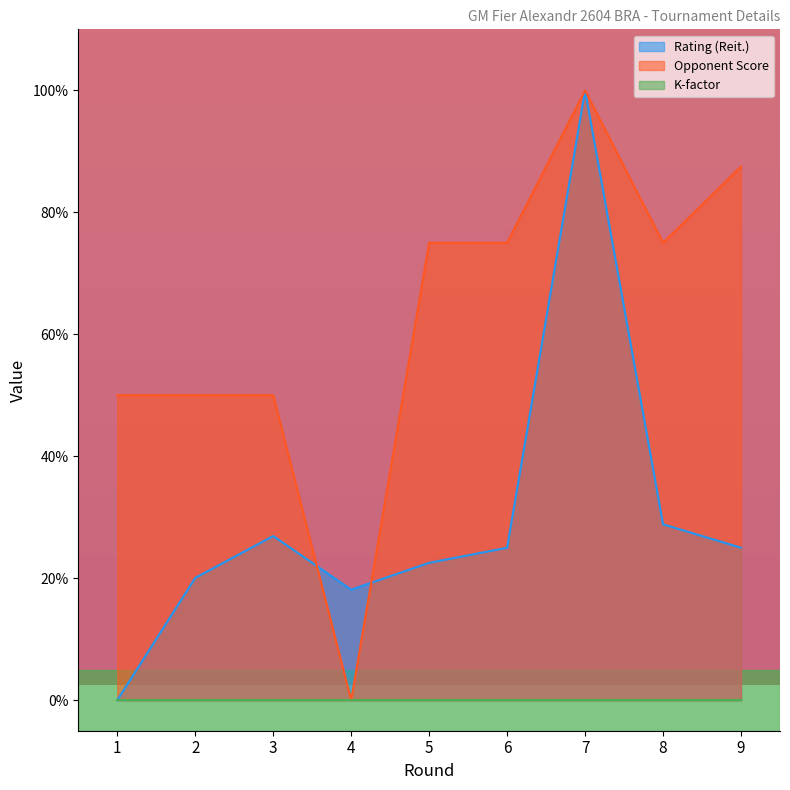

What is the total value across all series at 5?

97.5